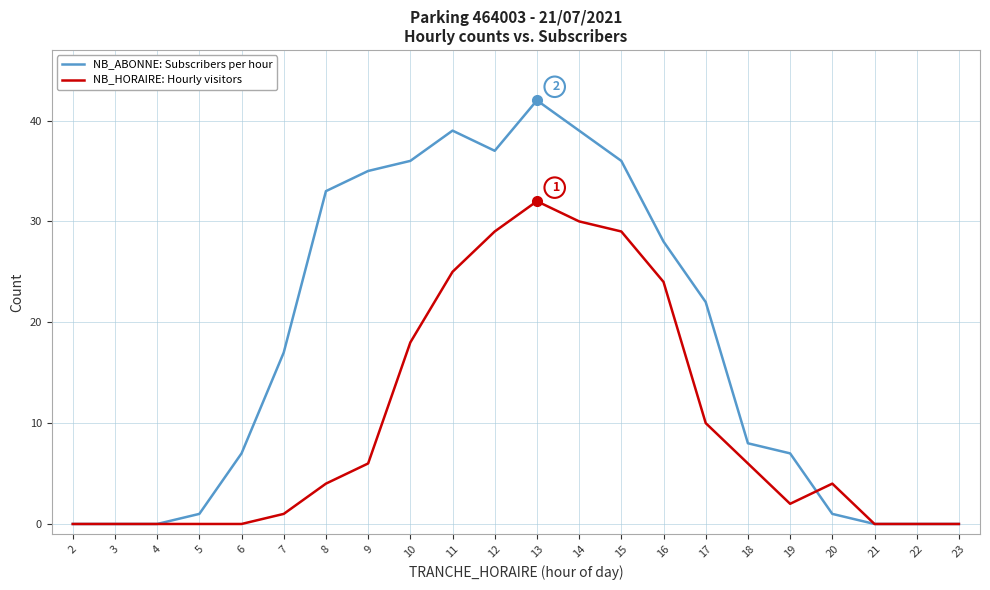

At which category is the sum across all series the highest?

13